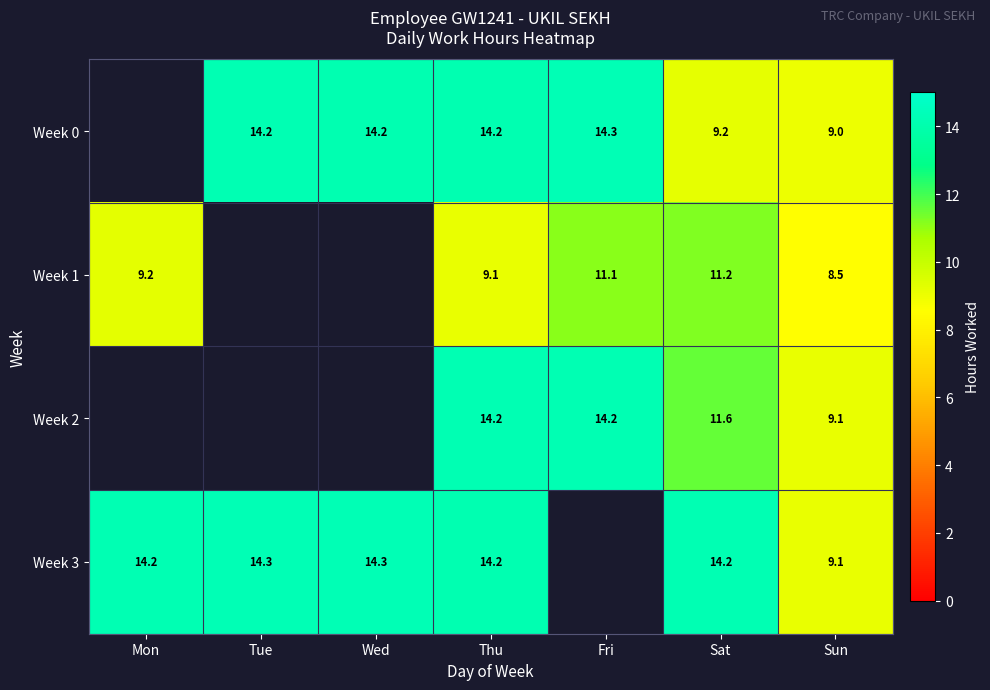

Which category has the lowest value across all series?

Sun